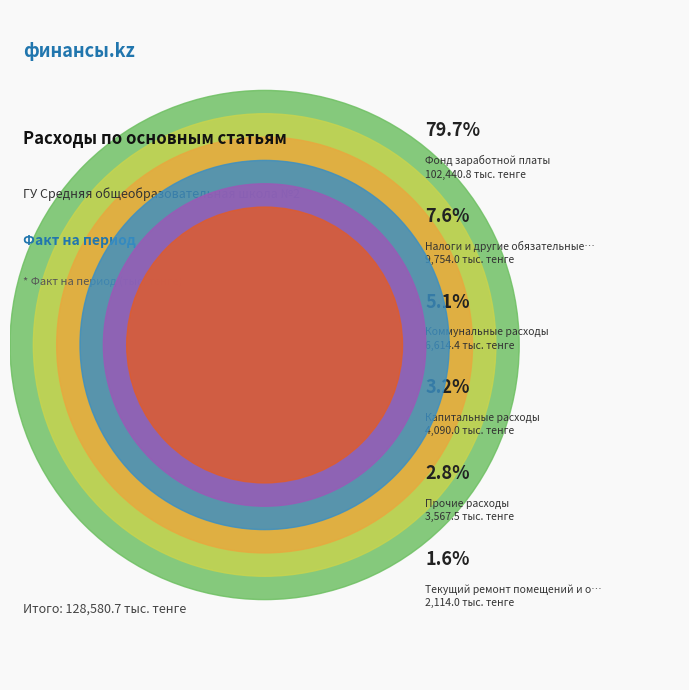

Which has a higher value, Фонд заработной платы or Текущий ремонт помещений и оборудования?

Фонд заработной платы